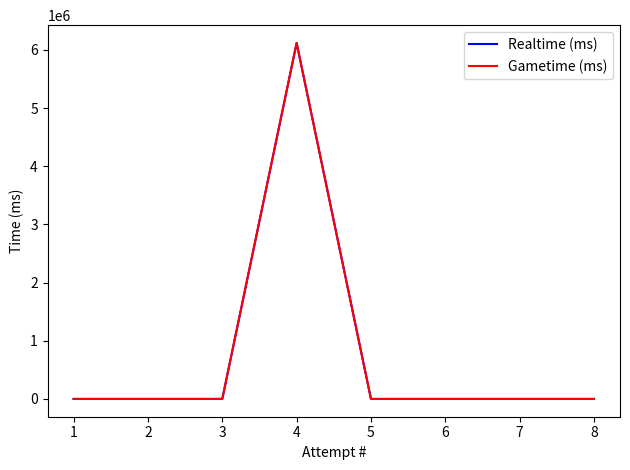

What is the difference between the Gametime (ms) values at 8 and 4?

6119029